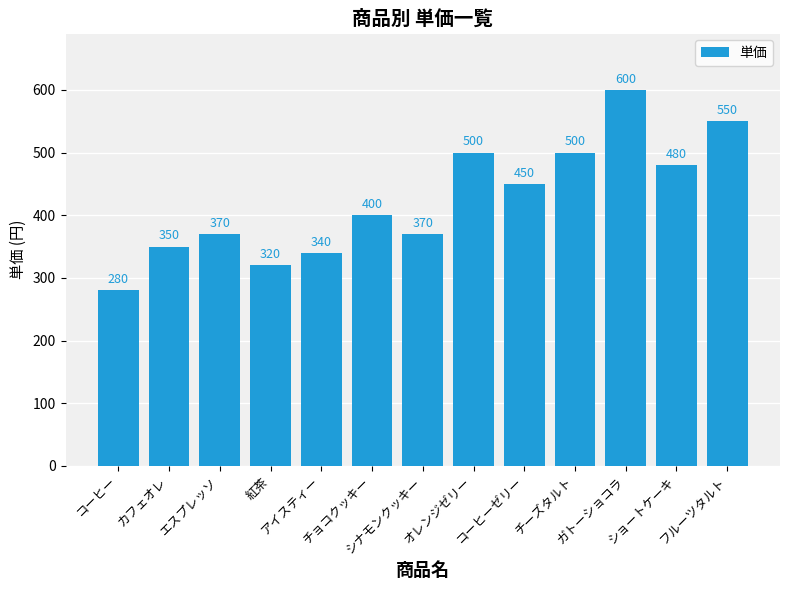

Between チョコクッキー and 紅茶, which is larger?

チョコクッキー